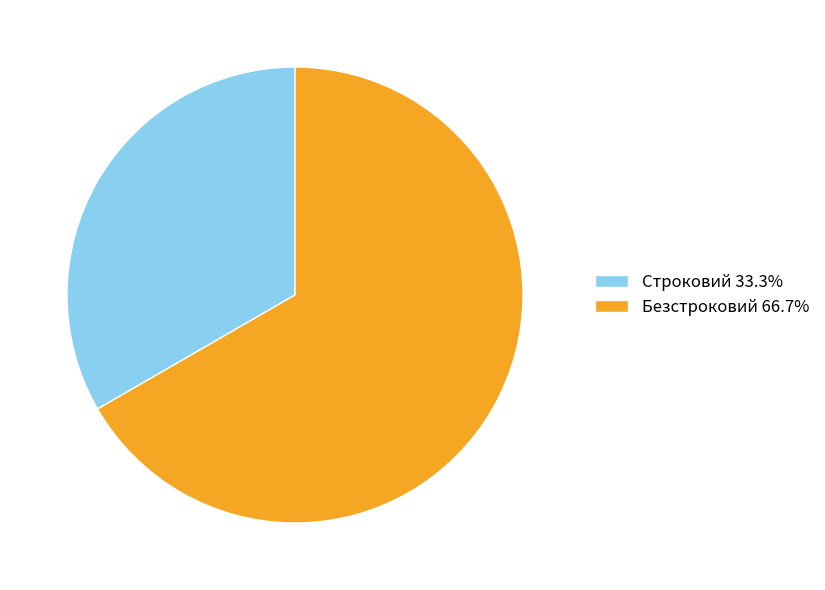

Rank the categories by value from highest to lowest.

Безстроковий, Строковий